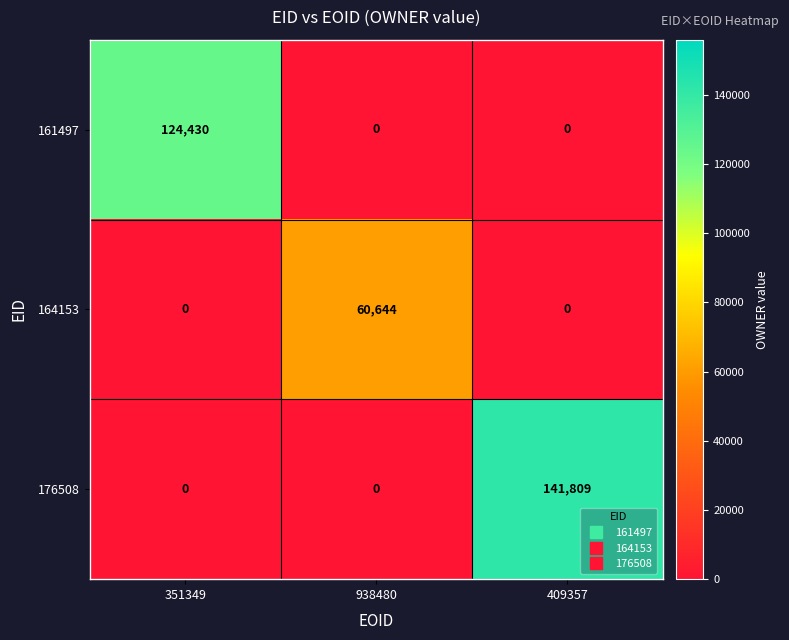

At how many categories does at least one series exceed 83797?

2